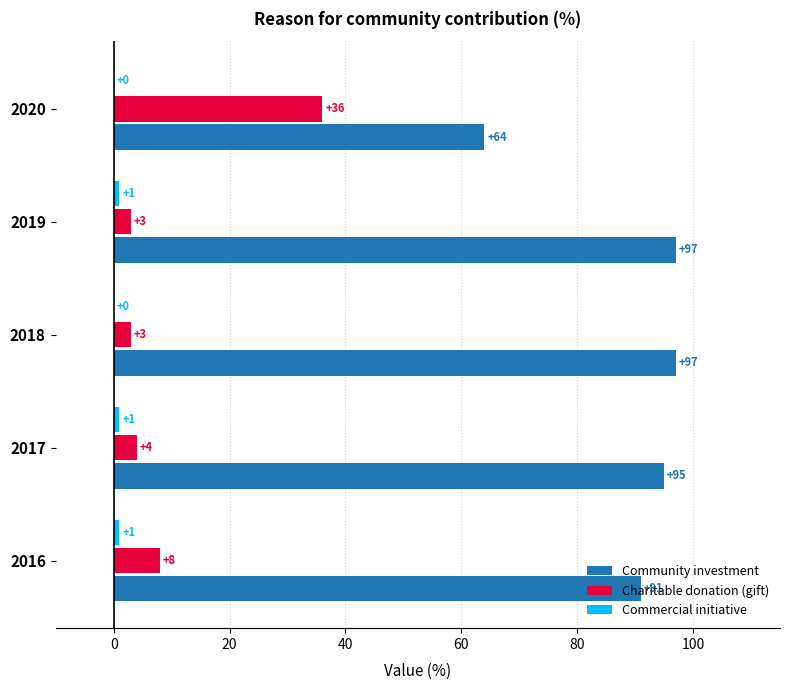

The Community investment series shows 91 at 2016. True or false?

True